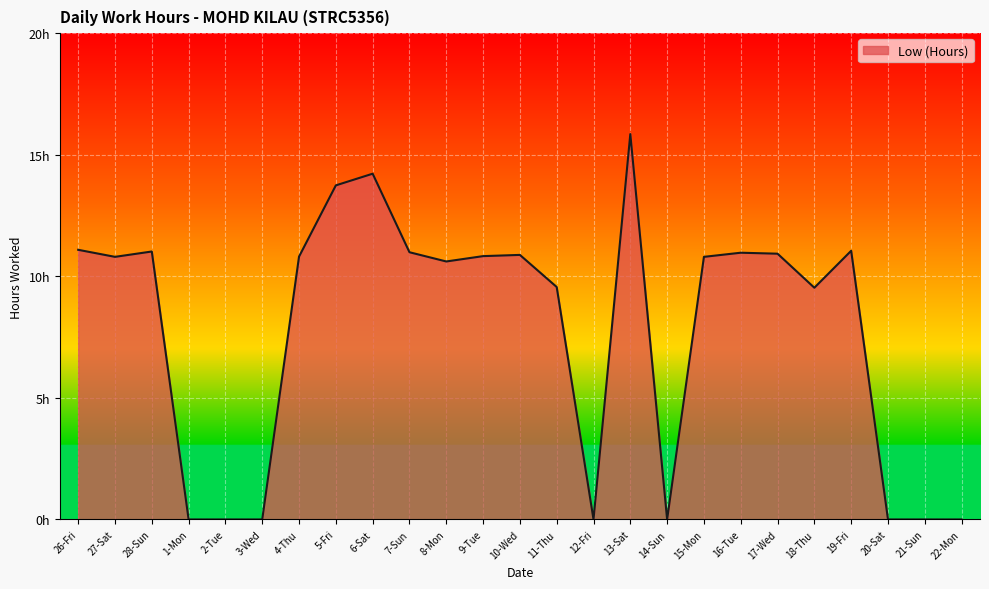

The value at 20-Sat is 0.0. True or false?

True